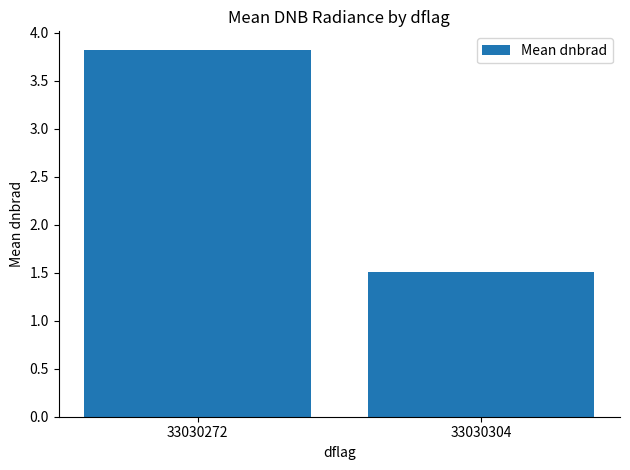

What is the sum of the values at 33030272 and 33030304?

5.3